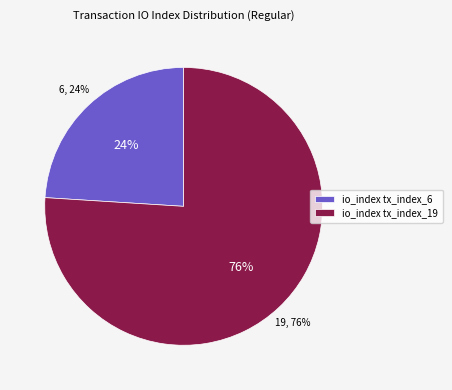

What percentage is the tx_index_19 slice, to the nearest percent?

76%